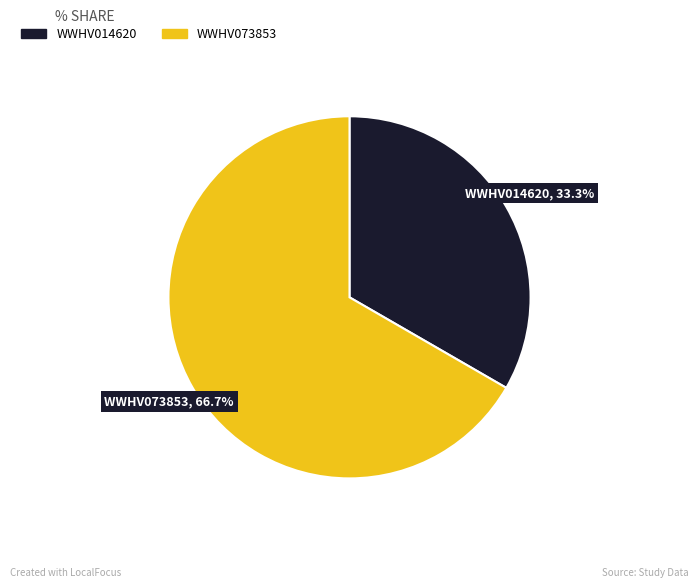

Does any single category account for the majority?

Yes